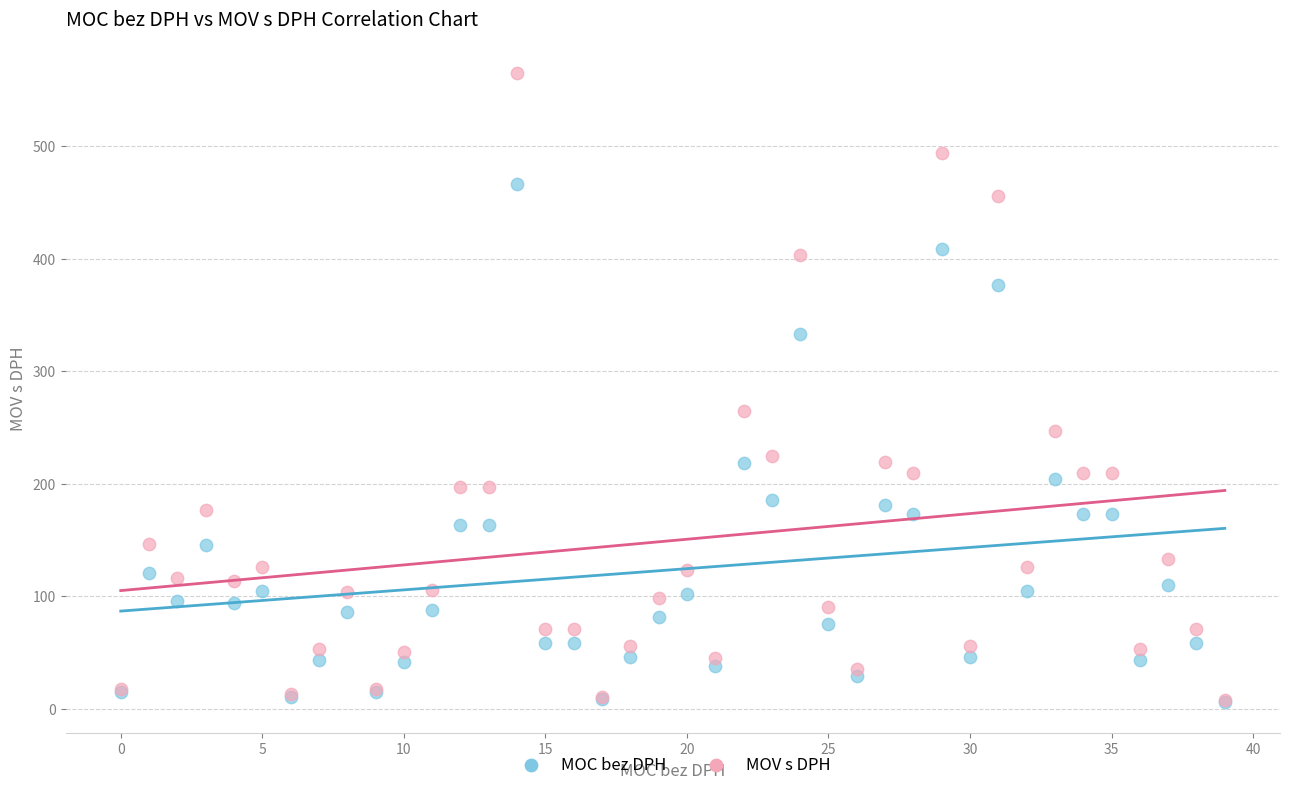

In the MOV s DPH series, what Y value is closest to 286?

264.7